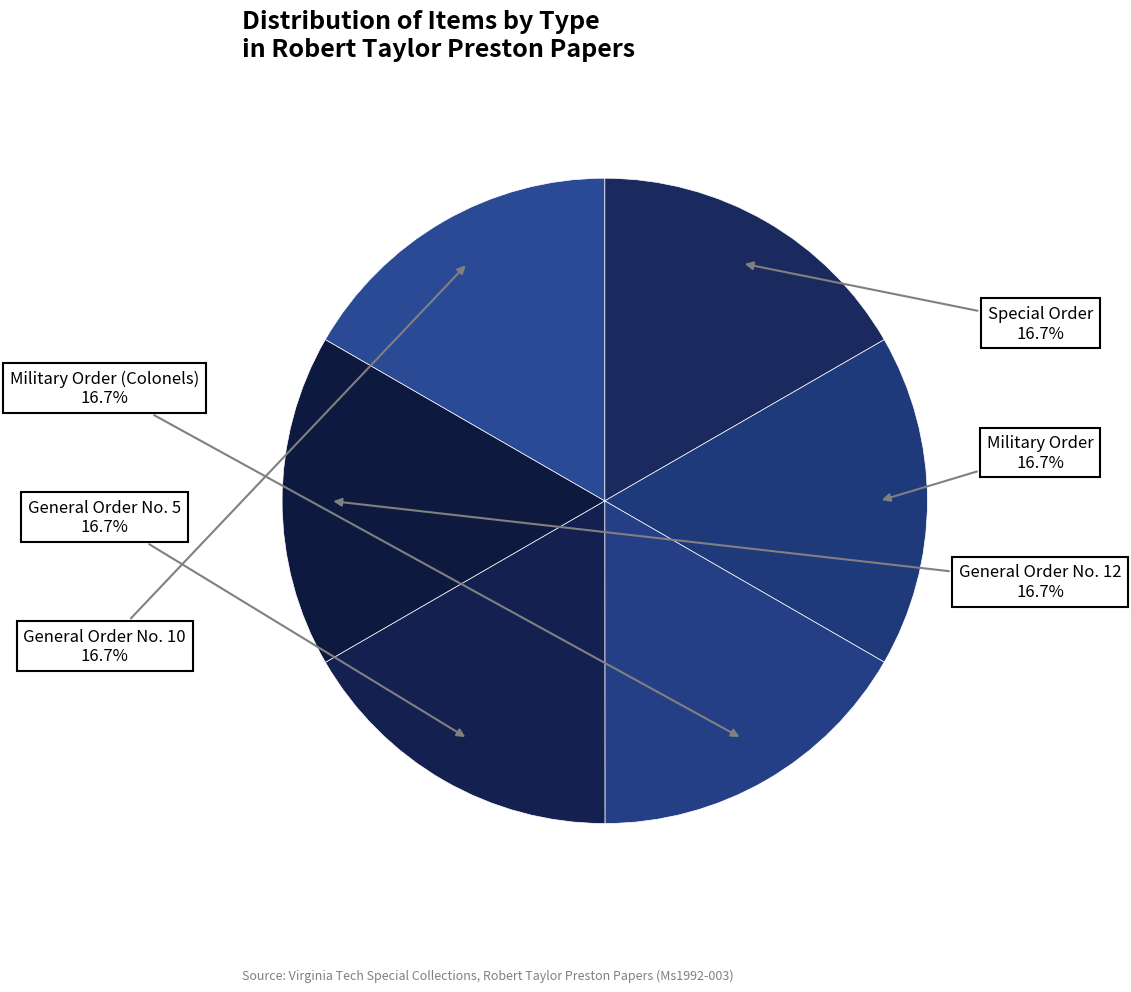

Count the number of slices in the pie.

6